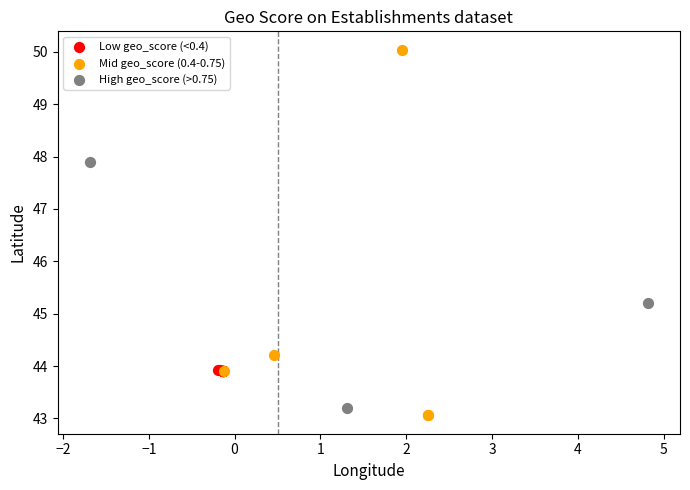

What are all the series names shown in the legend?

Low geo_score (<0.4), Mid geo_score (0.4-0.75), High geo_score (>0.75)